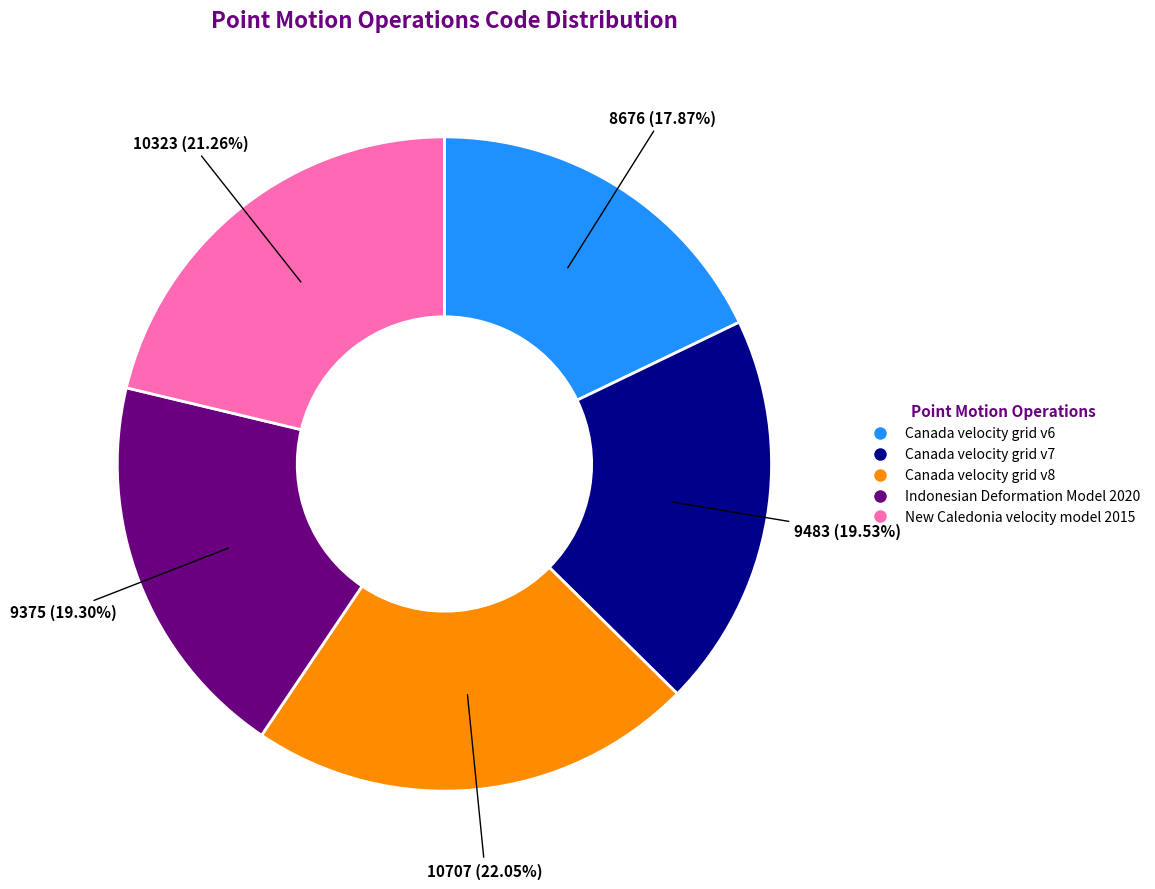

Count the number of slices in the pie.

5